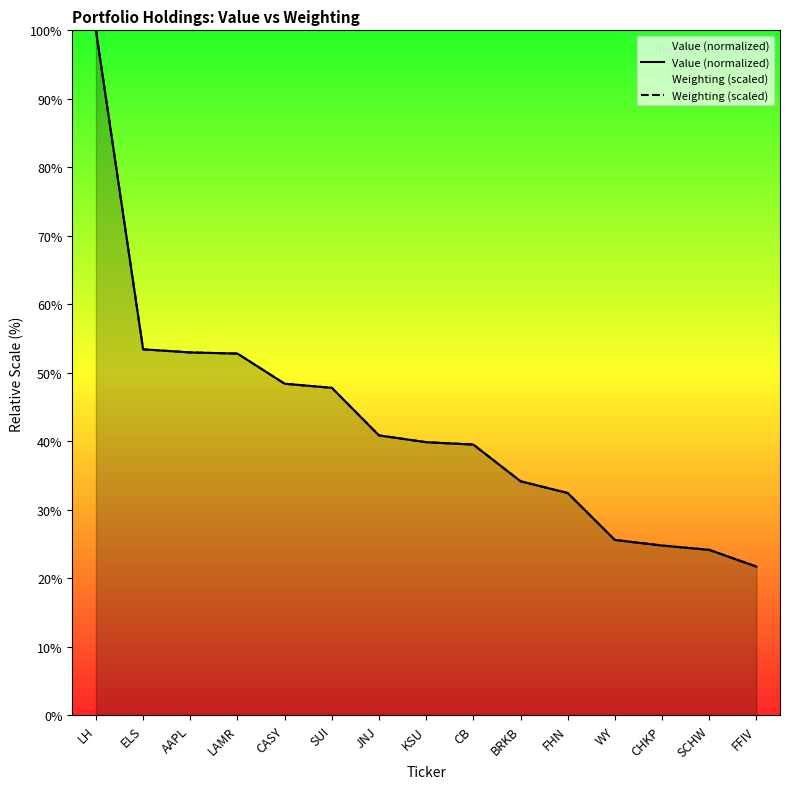

Which category has the lowest value in the Weighting (scaled) series?

FFIV